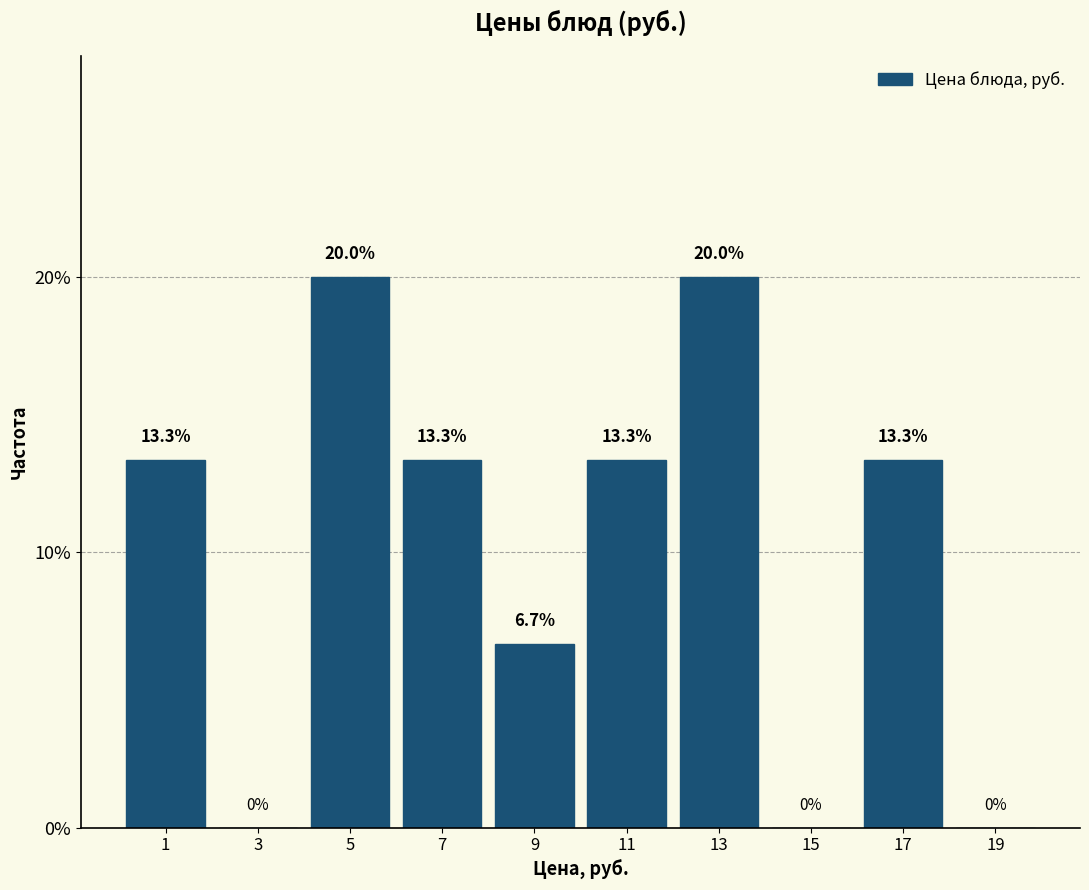

Reading left to right, transcribe this chart: for each bar, give the range it covers on the x-axis and its height.

0 to 2: 13.3
2 to 4: 0.0
4 to 6: 20.0
6 to 8: 13.3
8 to 10: 6.7
10 to 12: 13.3
12 to 14: 20.0
14 to 16: 0.0
16 to 18: 13.3
18 to 20: 0.0